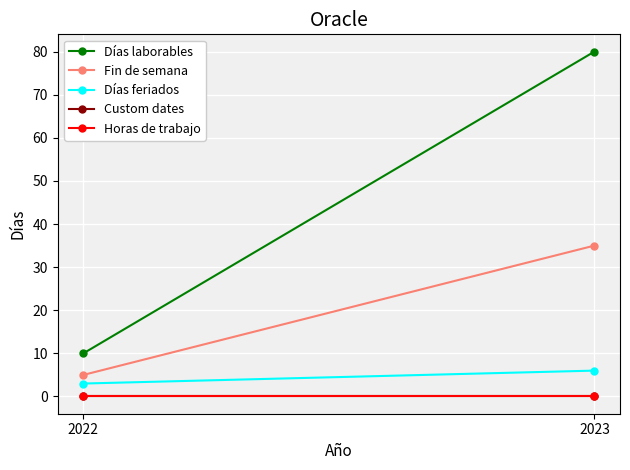

What is the spread (max minus min) of values at 2023?

80